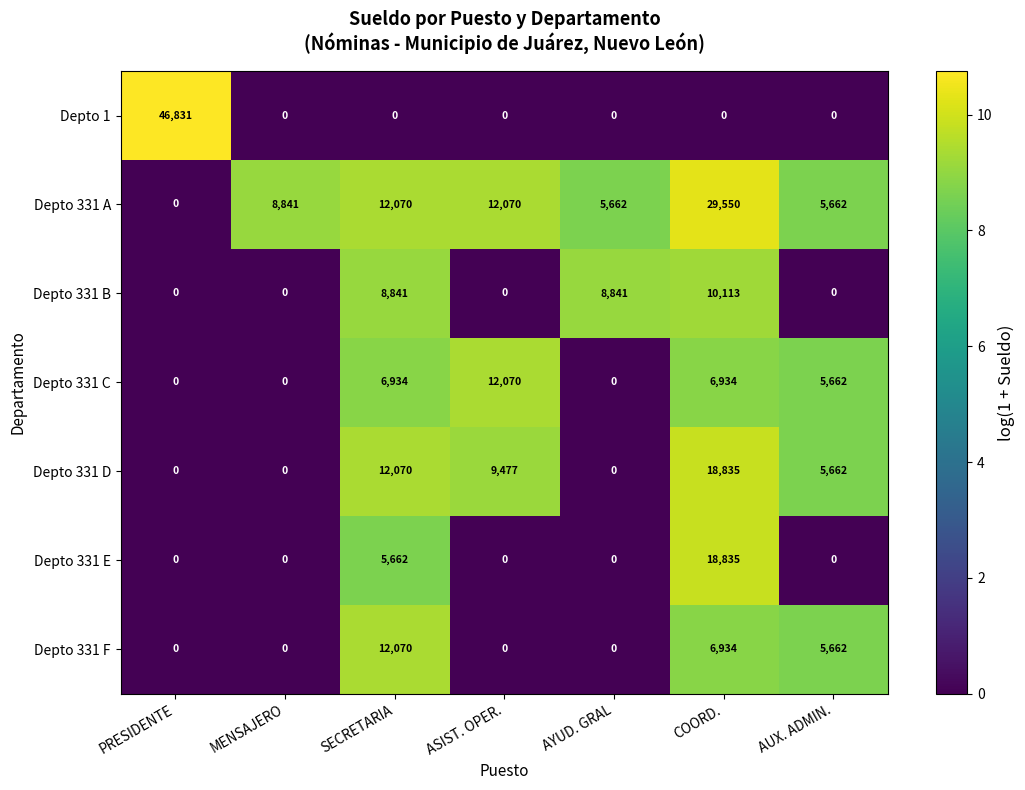

What is the sum of the Depto 331 C values at AUX. ADMIN. and COORD.?

12596